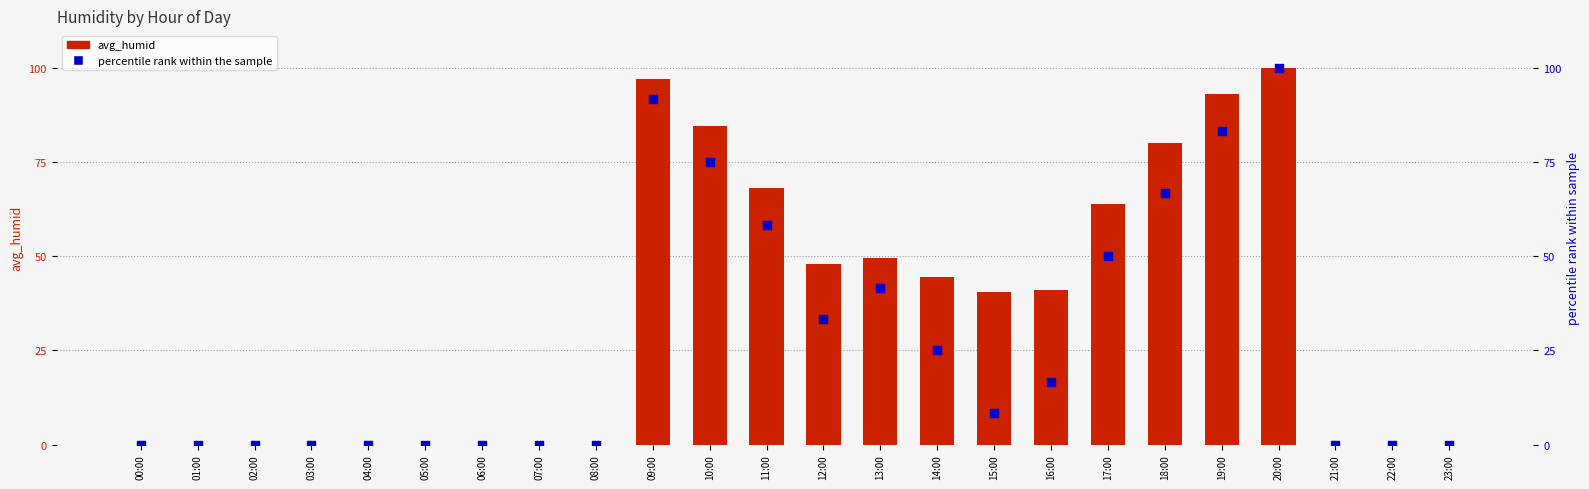

Which series contains the highest Y value?

avg_humid